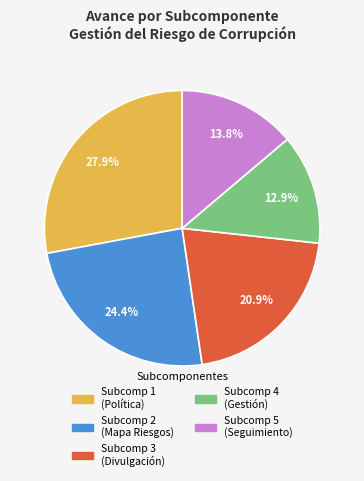

To the nearest percent, what is the difference between the largest and smallest slice percentages?

15%